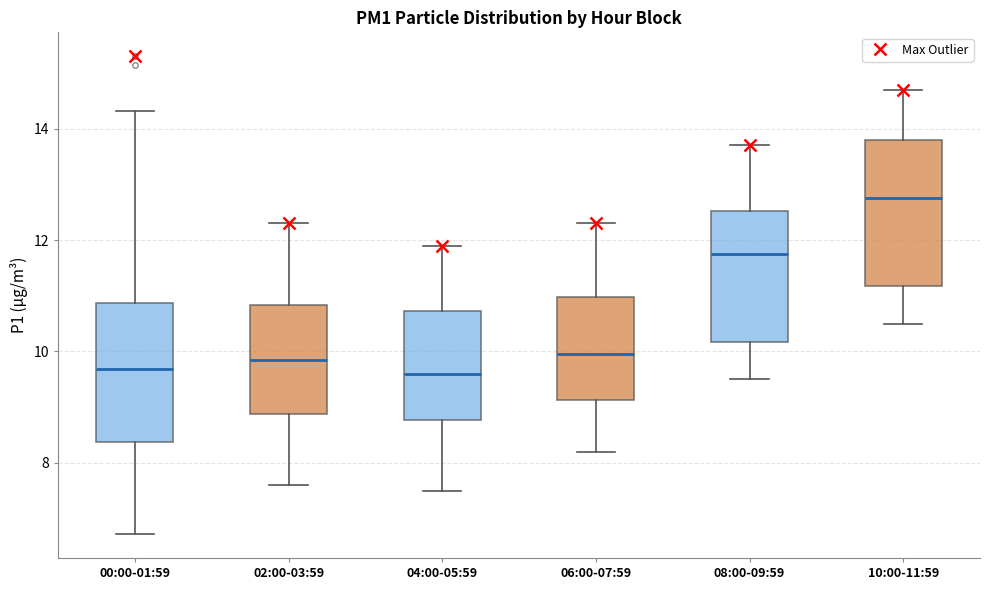

Where does the median line of the box for 00:00-01:59 sit on the y-axis? The values are not printed on the chart, so give them approximately, as read against the axis.

9.6